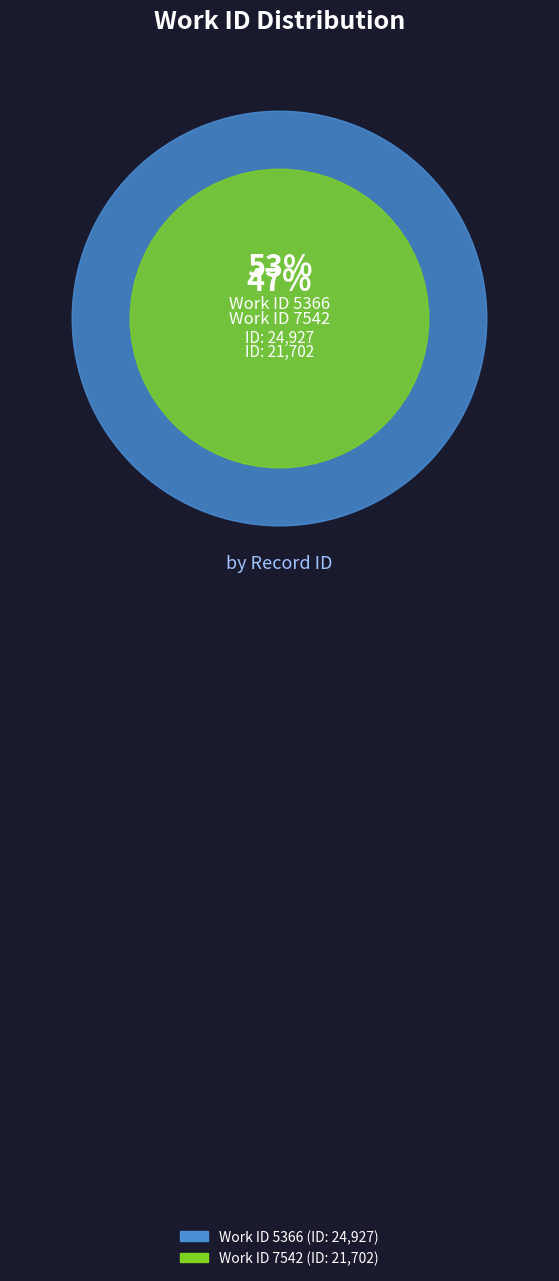

Is it true that 7542 is 58% of the pie?

False